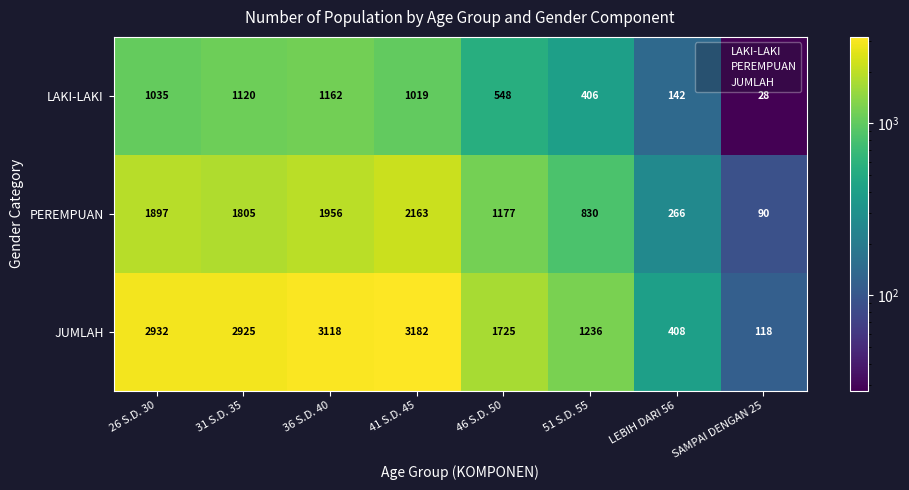

What is the total value across all series at 46 S.D. 50?

3450